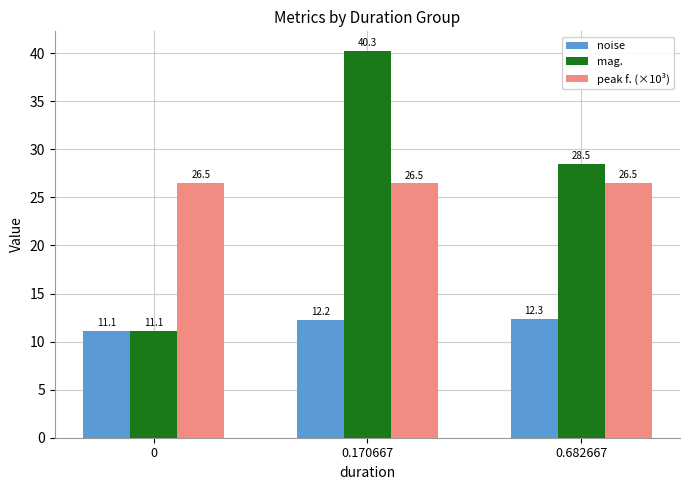

Is it true that noise equals 12.3 at 0.682667?

True